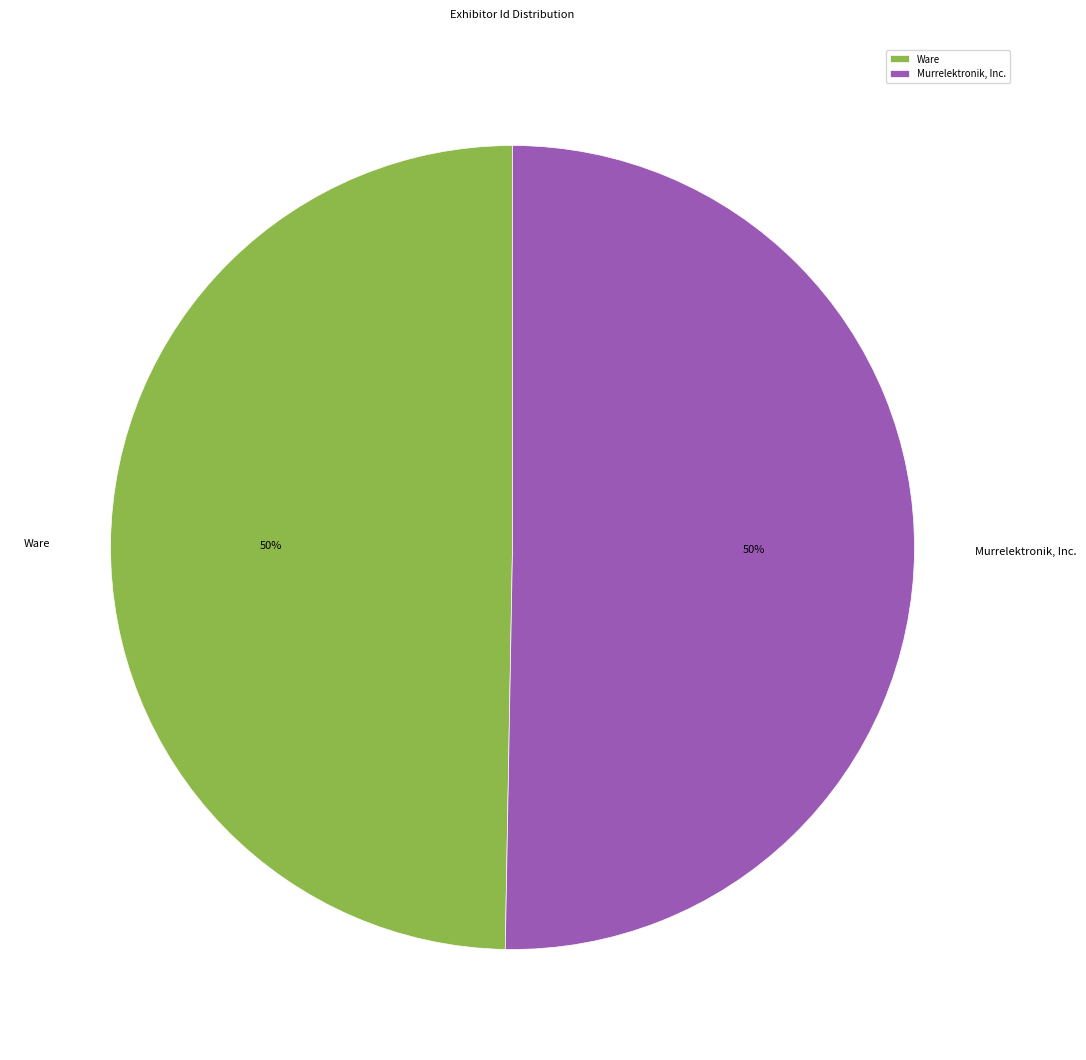

What is the ratio of the value at Murrelektronik, Inc. to the value at Ware?

1.0